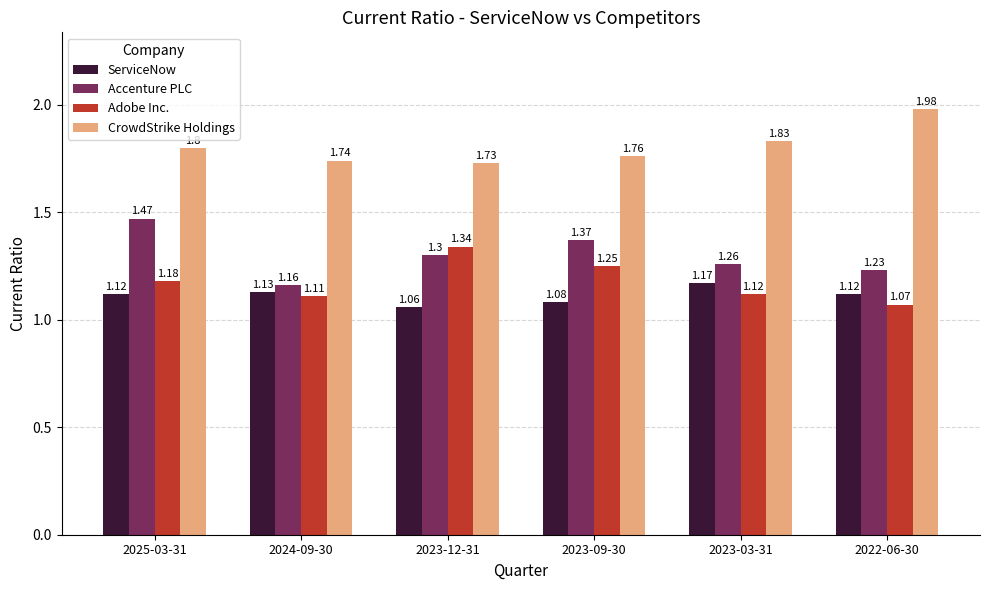

At 2023-12-31, list the series in order from smallest to largest.

ServiceNow, Accenture PLC, Adobe Inc., CrowdStrike Holdings